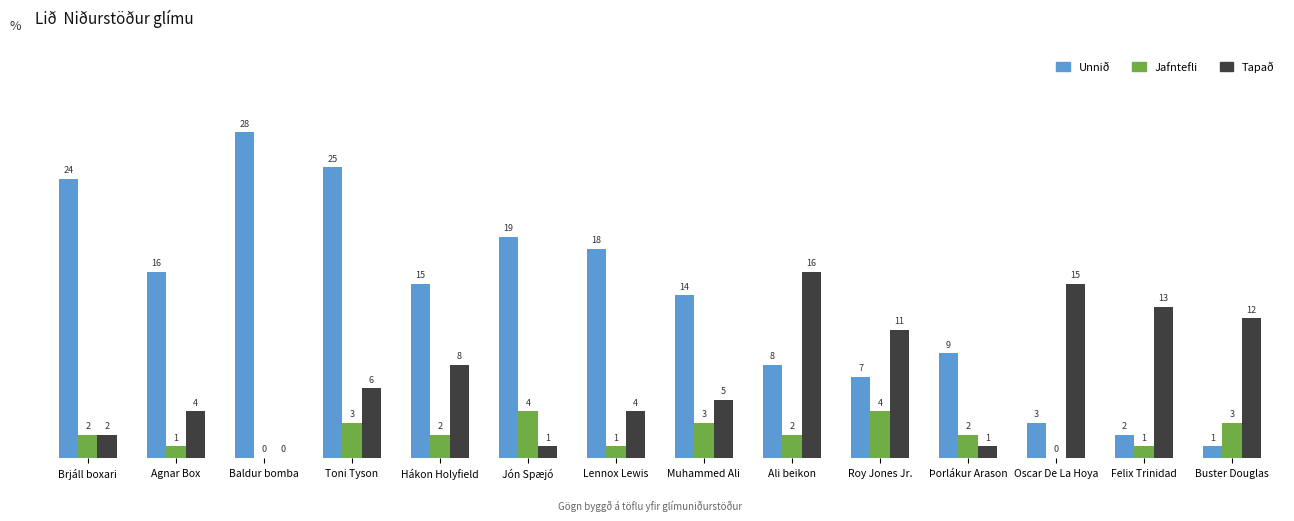

Does the chart contain stacked bars?

No